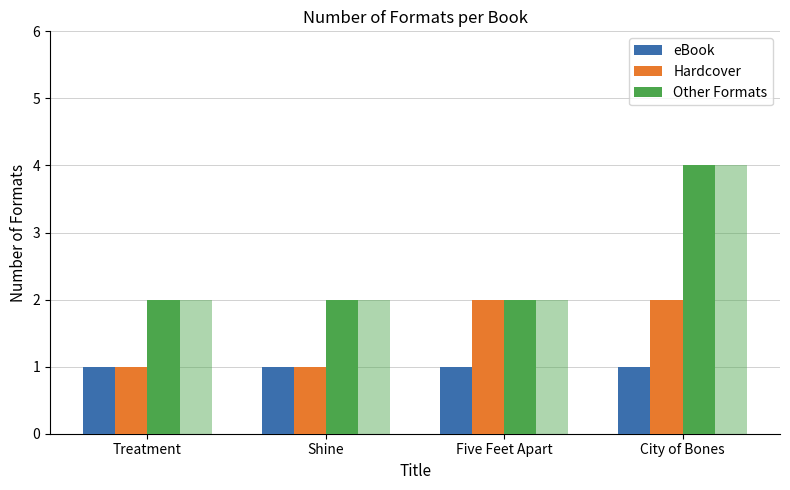

Which series has the widest spread of values?

Other Formats